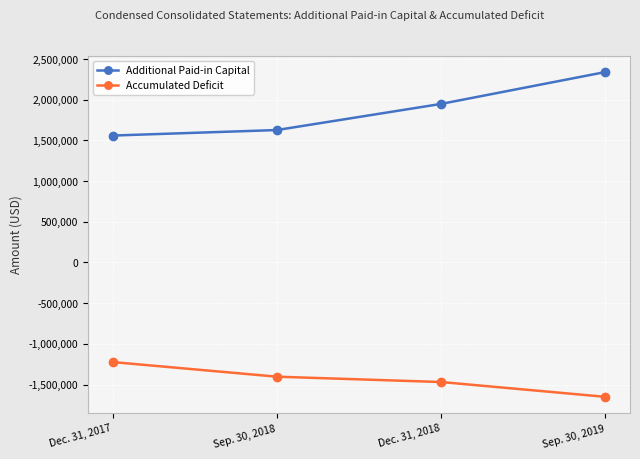

List the series in order of their overall mean, highest first.

Additional Paid-in Capital, Accumulated Deficit